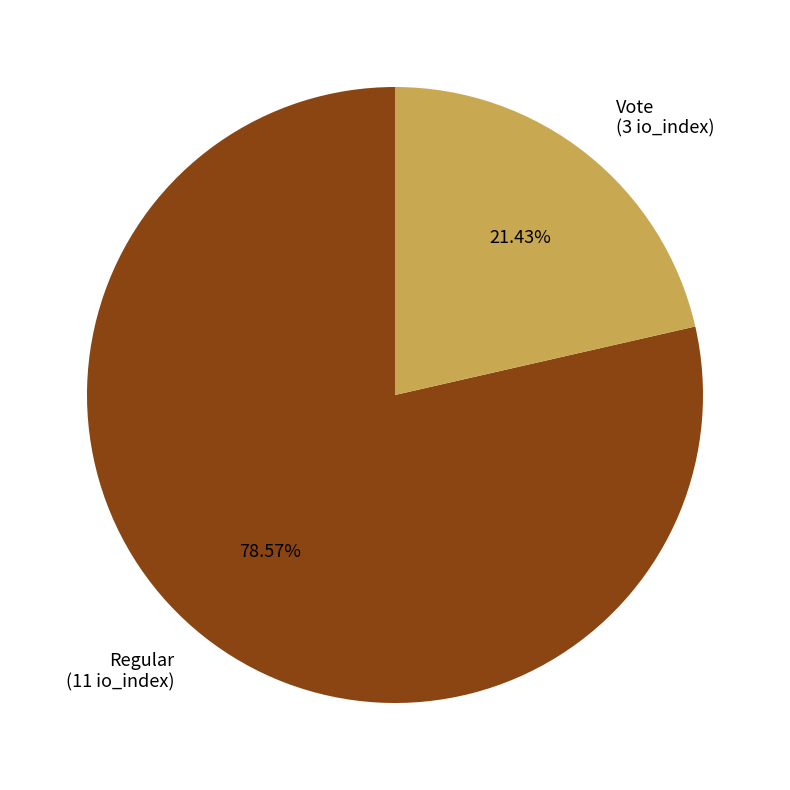

Is there a majority slice in this chart?

Yes